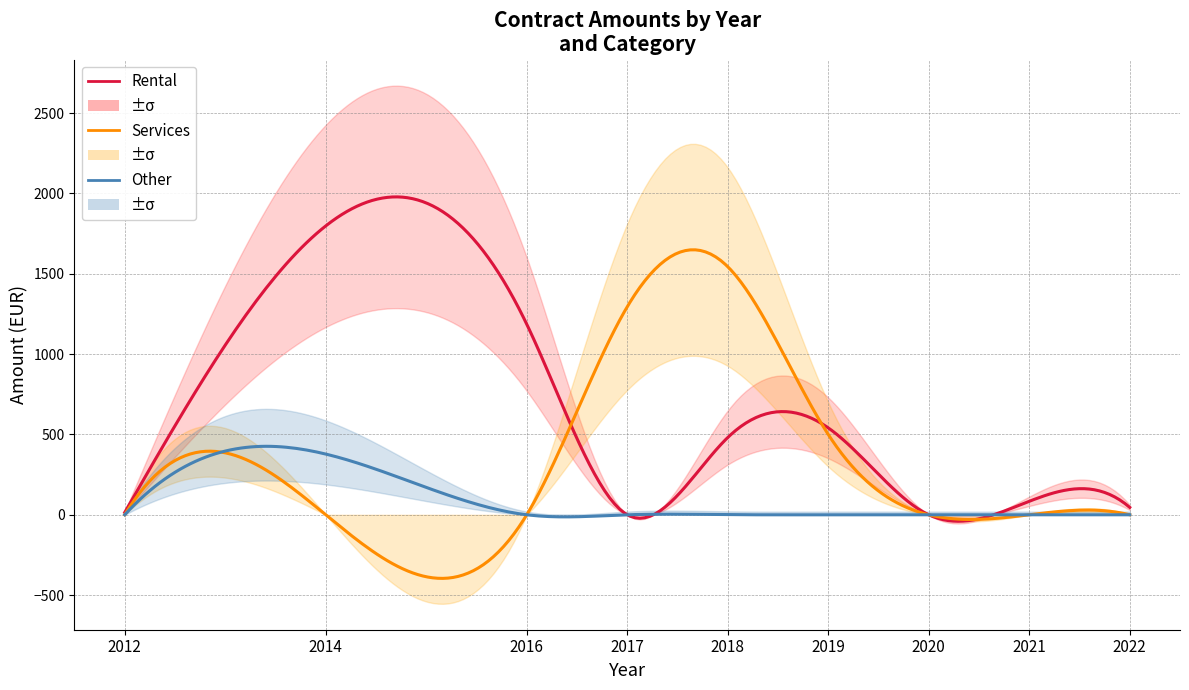

What is the greatest value displayed?

1798.0